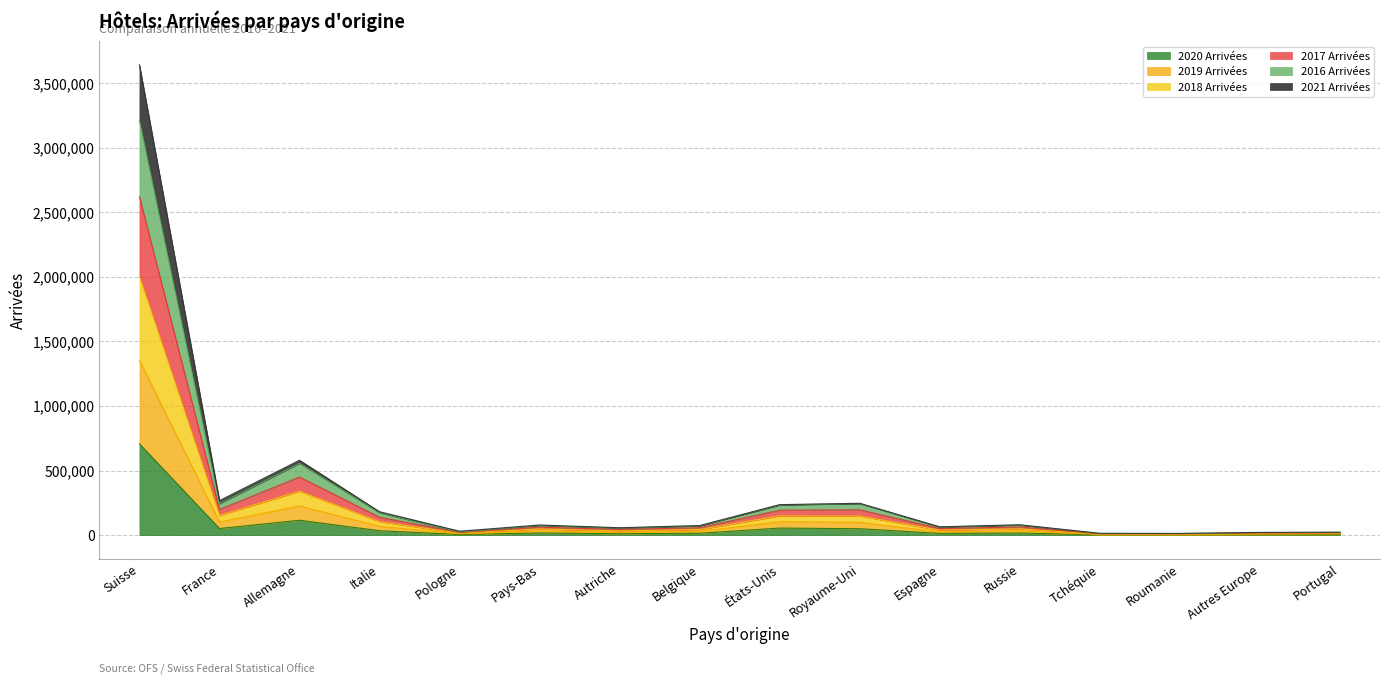

True or false: 2016 Arrivées and 2021 Arrivées intersect in this chart.

False